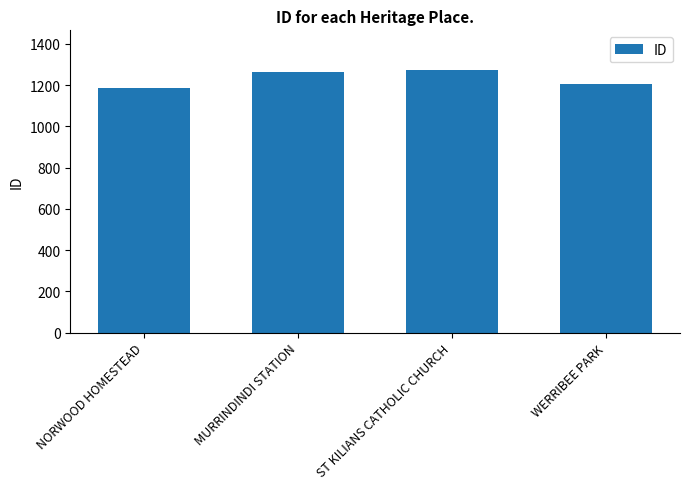

What is the label of the 4th bar from the left?

WERRIBEE PARK